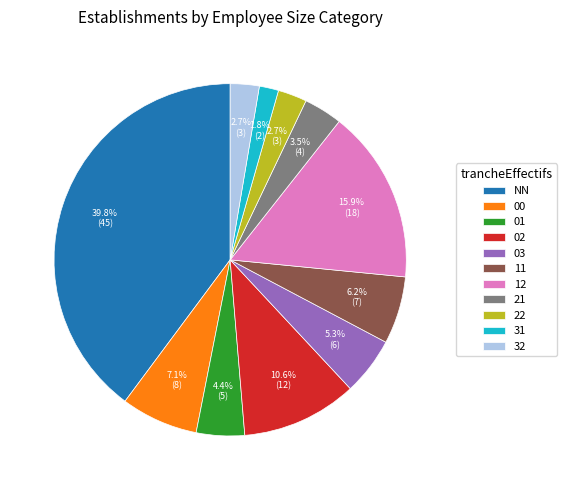

True or false: NN accounts for 26% of the total.

False